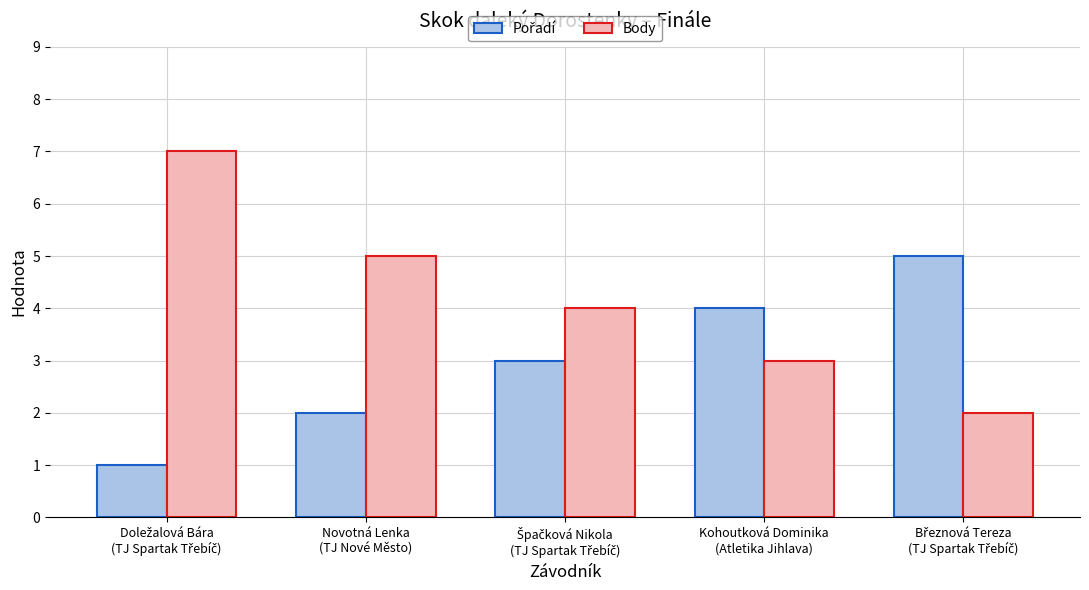

Which series has the largest range (max minus min)?

Body